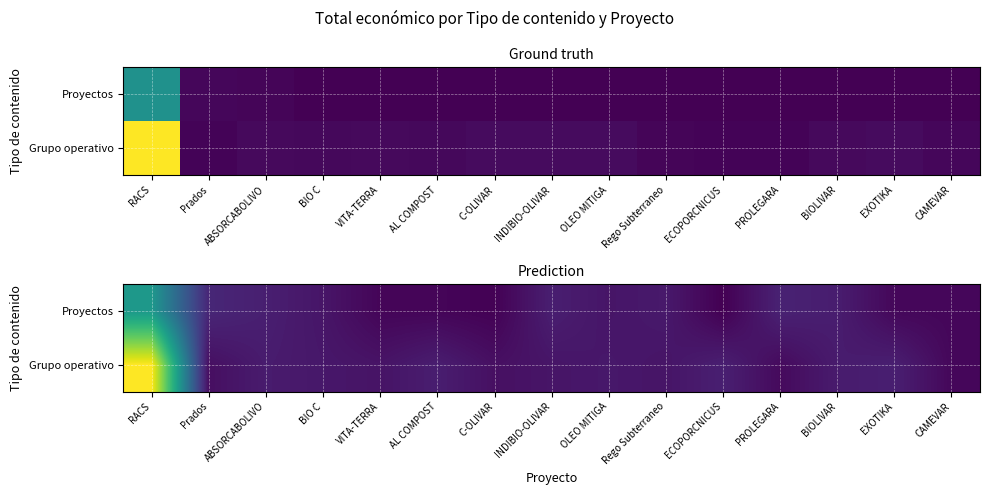

List the series in order of their peak value, lowest first.

Proyectos, Grupo operativo